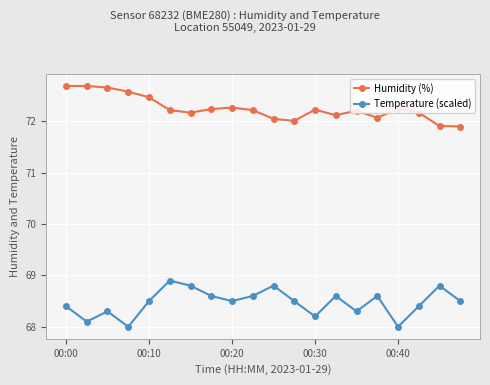

Which series has the largest total across all categories?

Humidity (%)